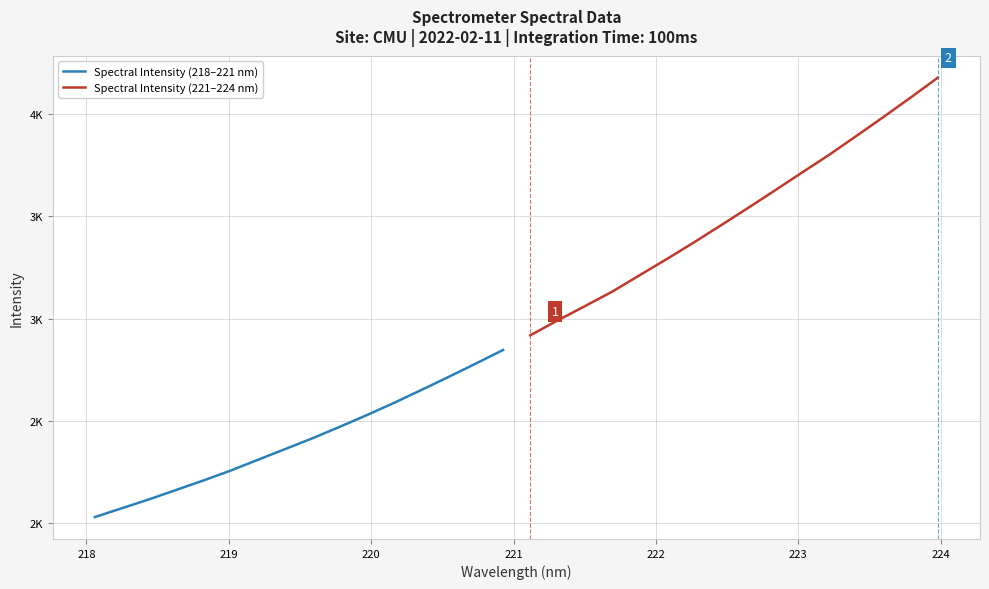

What is the lowest value of the Spectral Intensity (221–224 nm) series?

2918.6